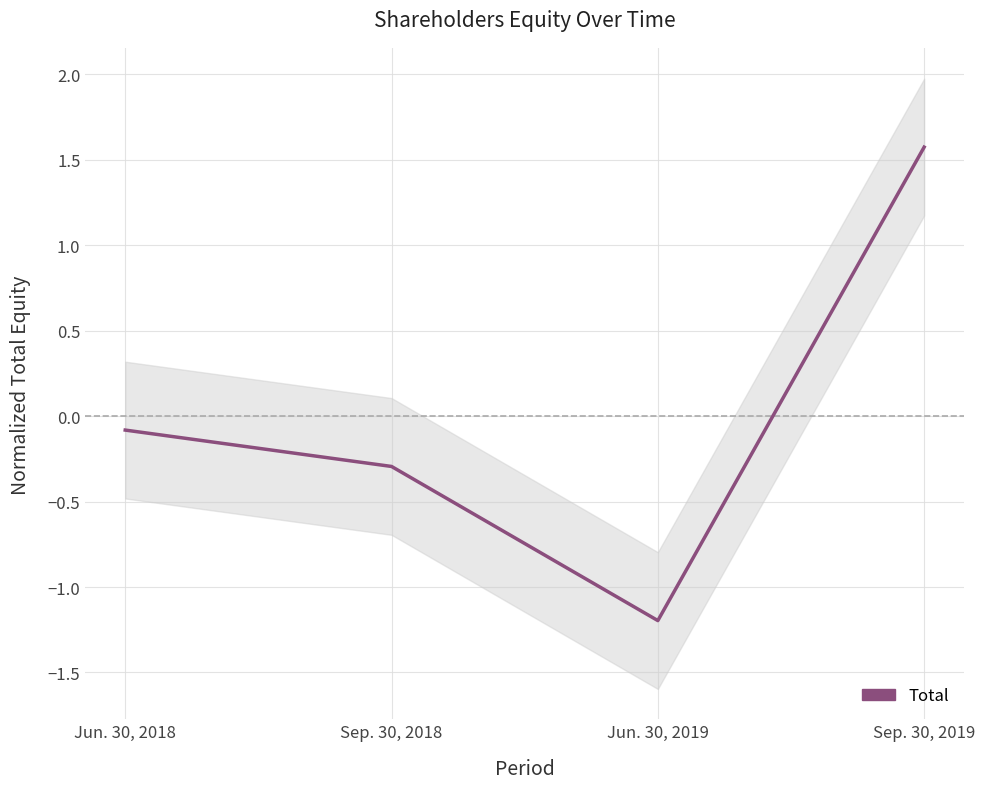

How many values are above zero?

1